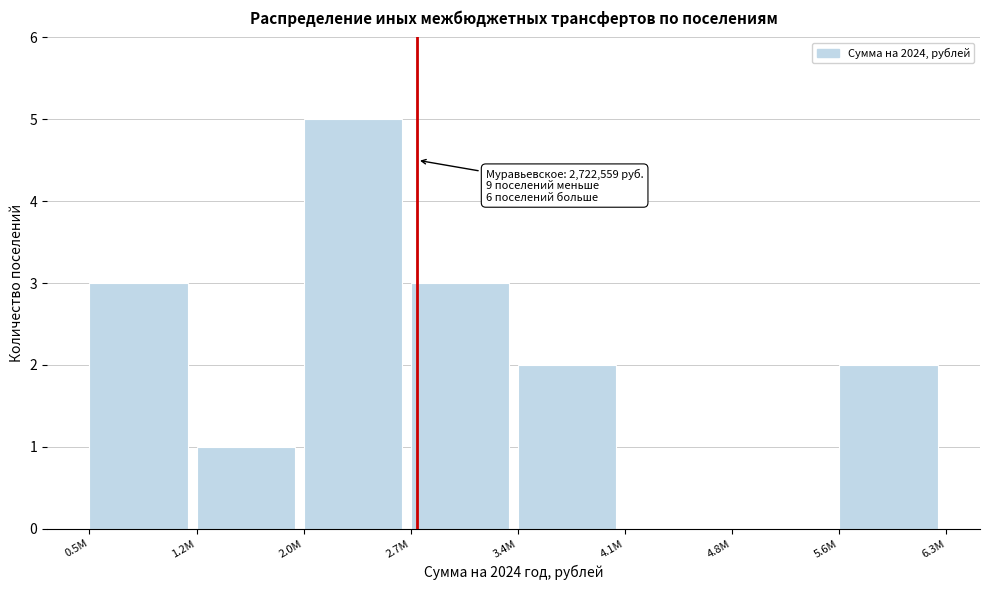

Reading left to right, list all the values displayed in this chart.

0.5M=3	1.2M=1	2.0M=5	2.7M=3	3.4M=2	4.1M=0	4.8M=0	5.6M=2